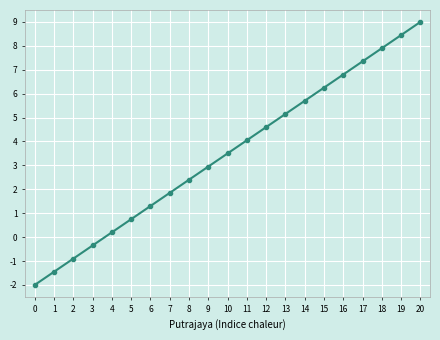

What is the value of the 13th point from the left?

4.6